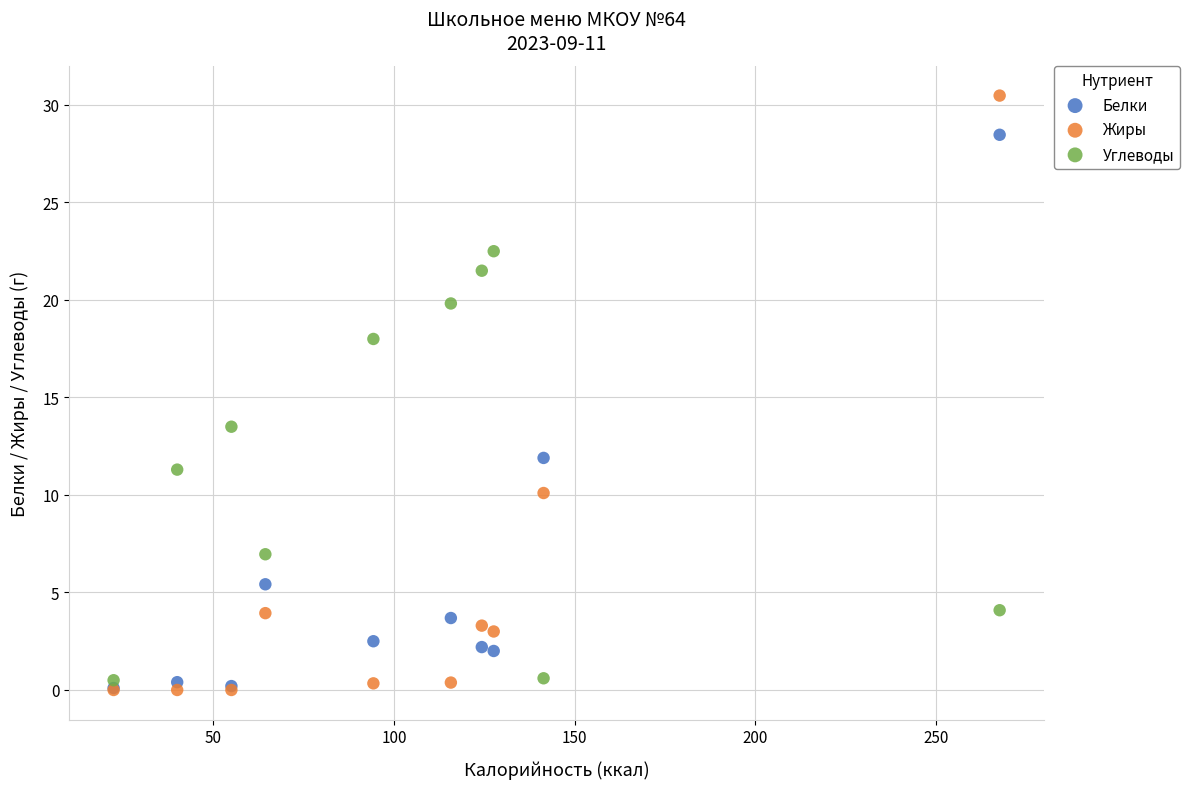

Which series contains the highest Y value?

Жиры